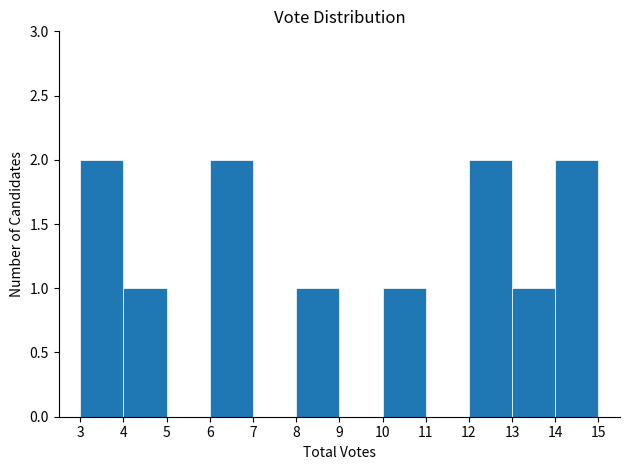

How tall is the bar that spans 14 to 15 on the x-axis? The values are not printed on the chart, so give them approximately, as read against the axis.

2